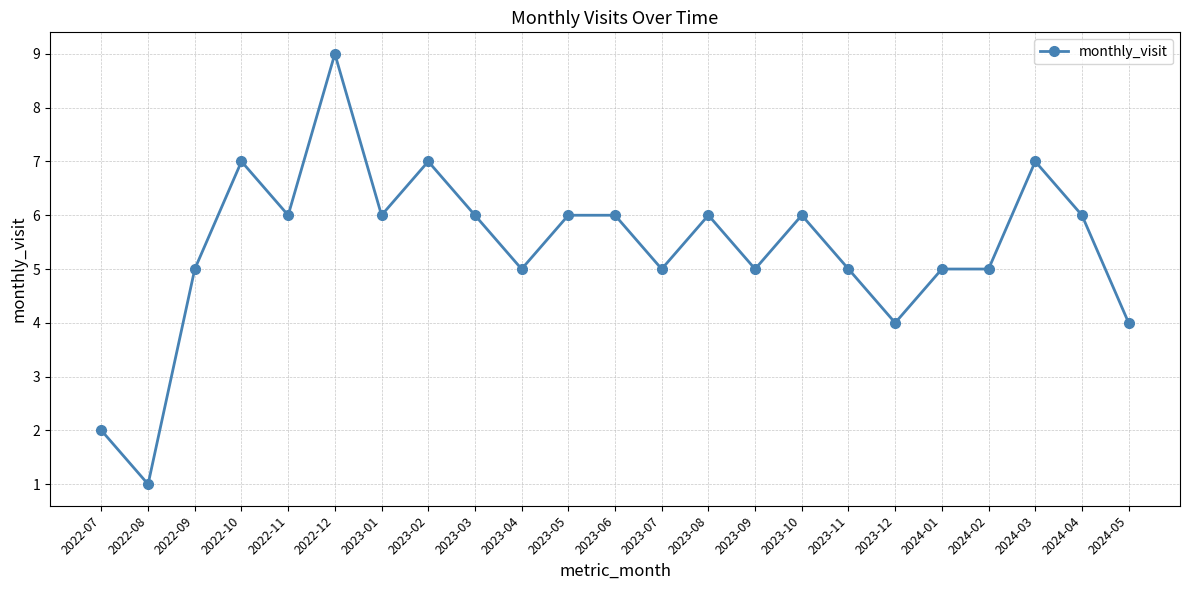

The value at 2022-11 is 6. True or false?

True